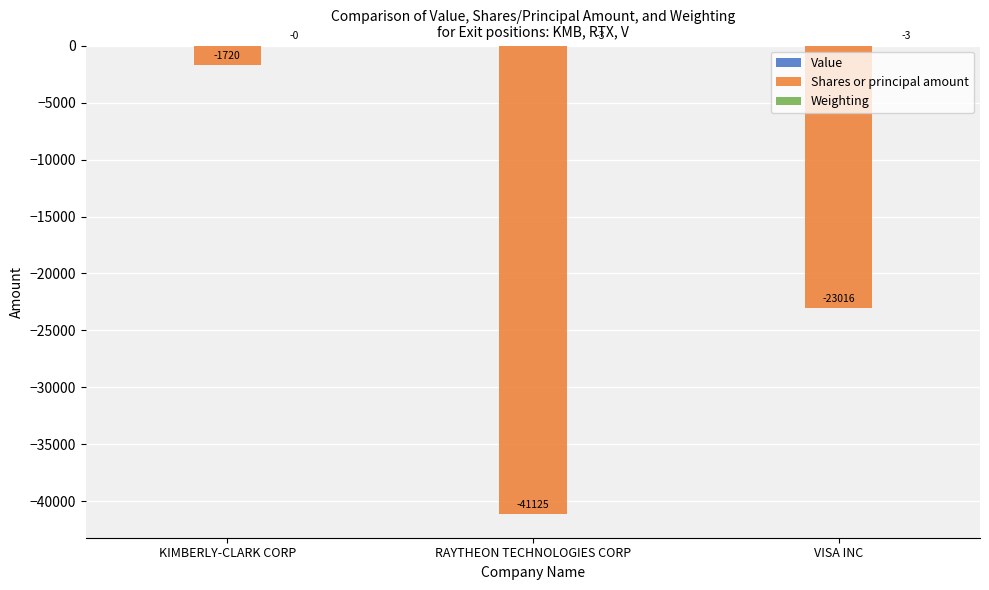

Which category has the highest value across all series?

KIMBERLY-CLARK CORP